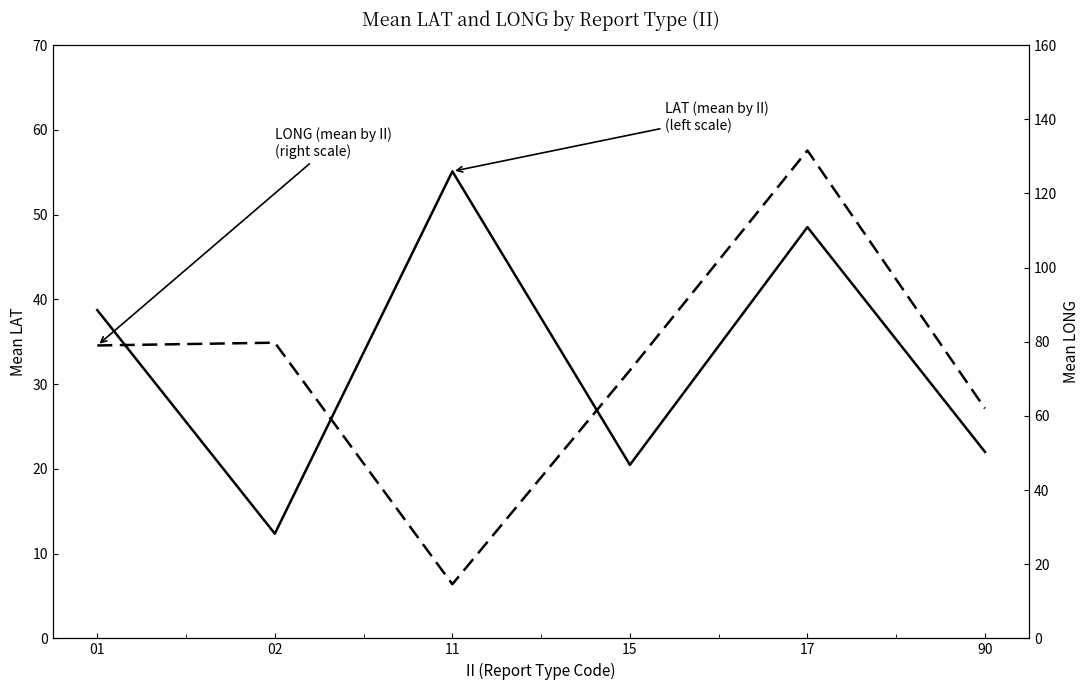

What is the value of the LONG (mean by II) point at the 4th from the left?

72.3